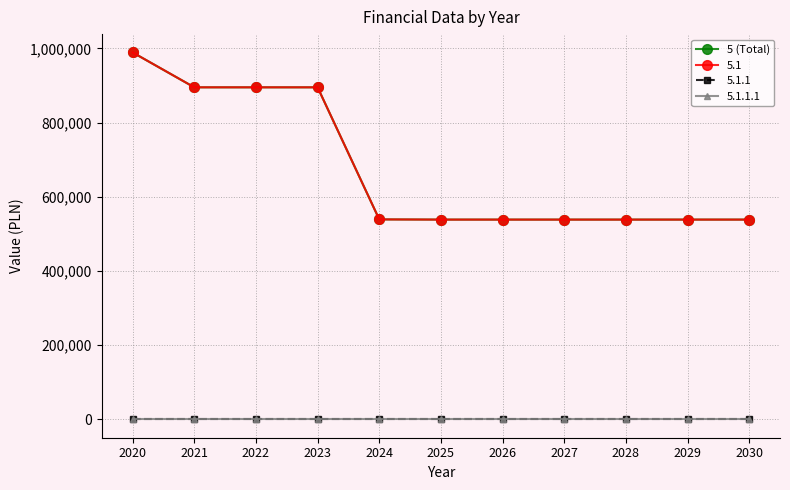

What is the greatest value displayed?

989000